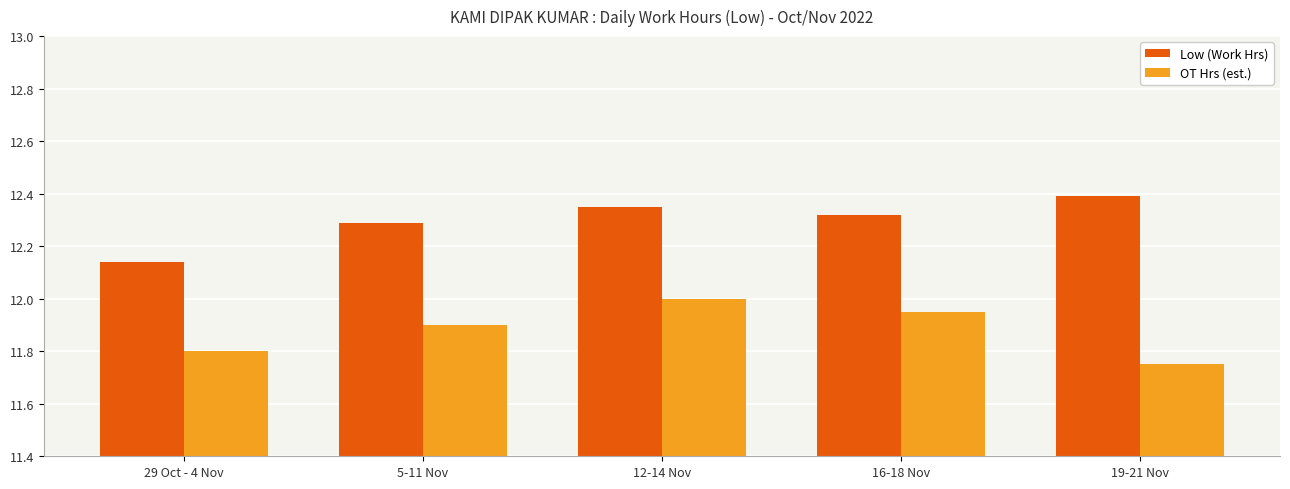

How many groups of bars are there?

5